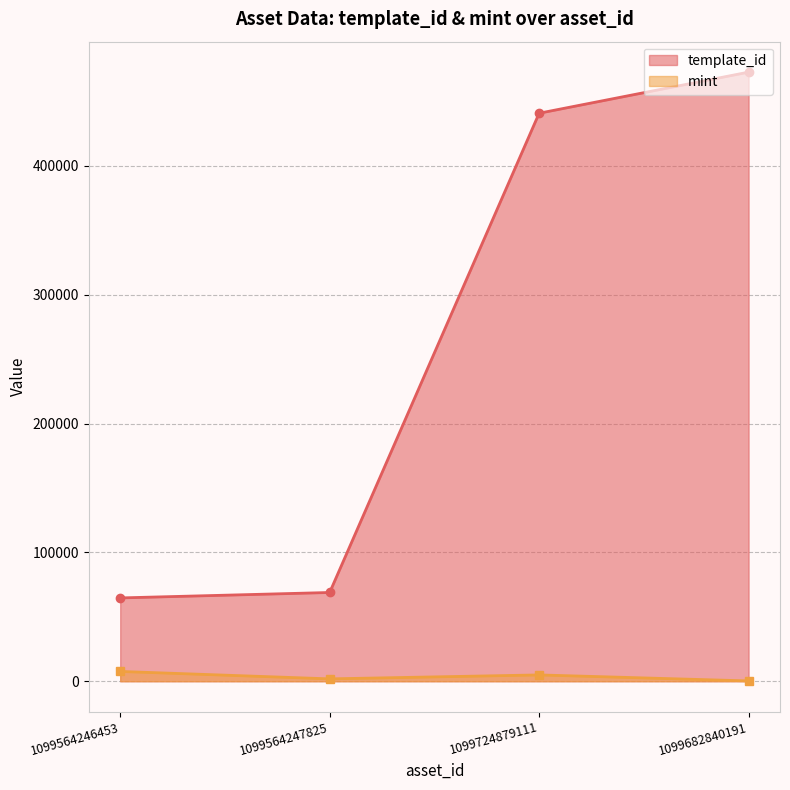

Which category has the highest value across all series?

1099682840191